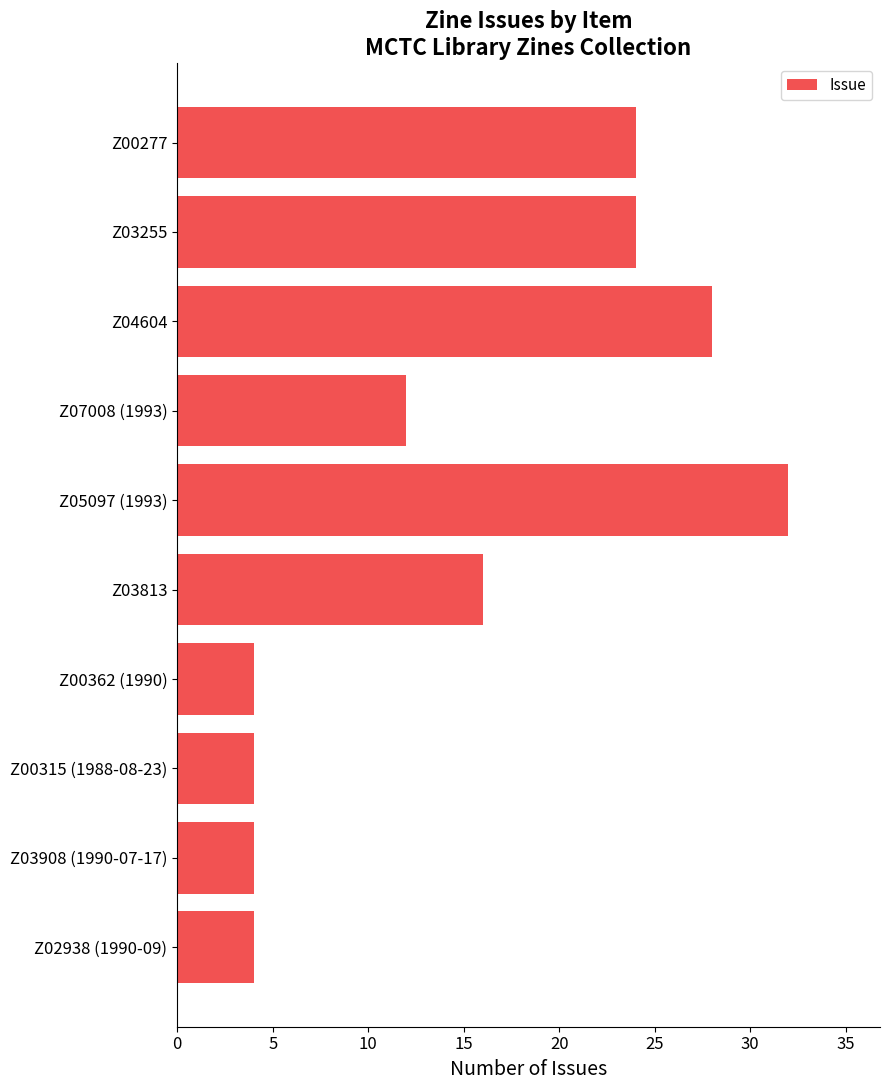

Where is the data nearest to the value 18?

Z03813